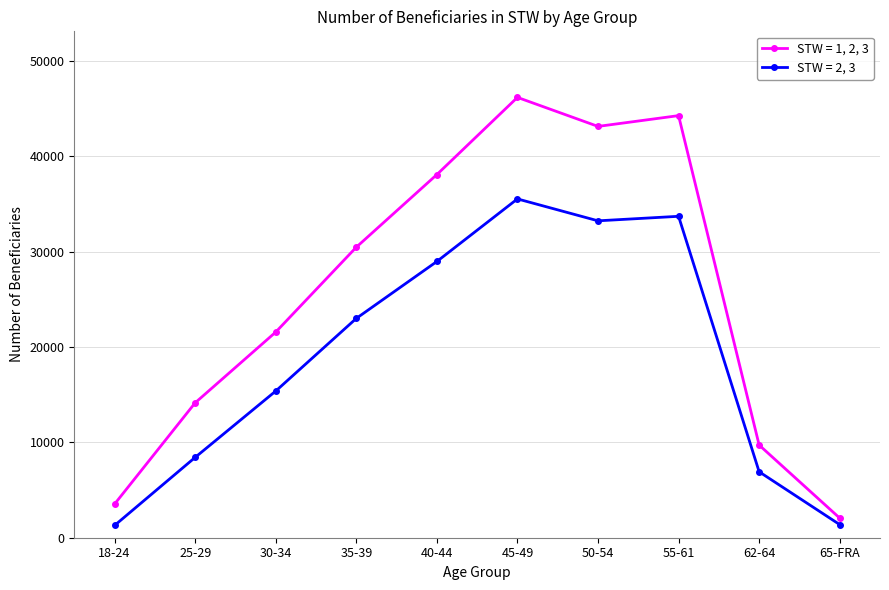

What are all the series names shown in the legend?

STW = 1, 2, 3, STW = 2, 3